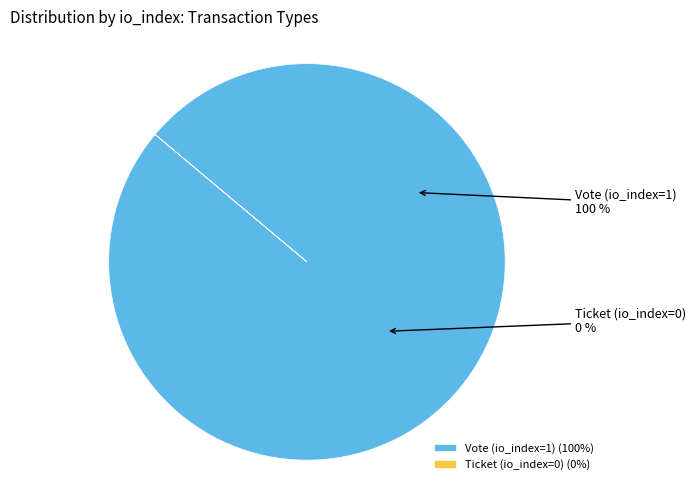

Which slice is the largest?

Vote (io_index=1)